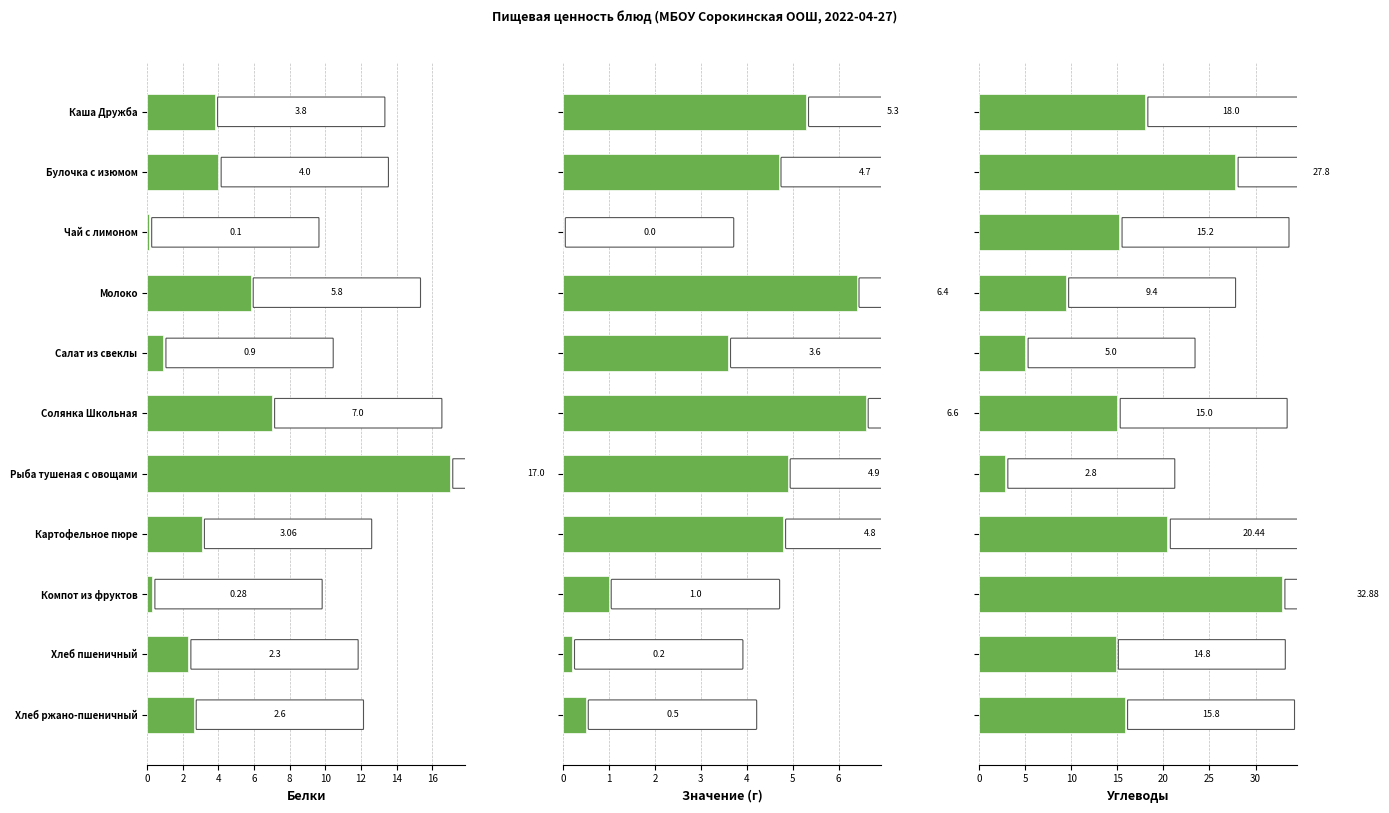

Reading right to left, transcribe all the data shown in this chart.

Белки: 2.6	2.3	0.3	3.1	17.0	7.0	0.9	5.8	0.1	4.0	3.8
Жиры: 0.5	0.2	1.0	4.8	4.9	6.6	3.6	6.4	0.0	4.7	5.3
Углеводы: 15.8	14.8	32.9	20.4	2.8	15.0	5.0	9.4	15.2	27.8	18.0